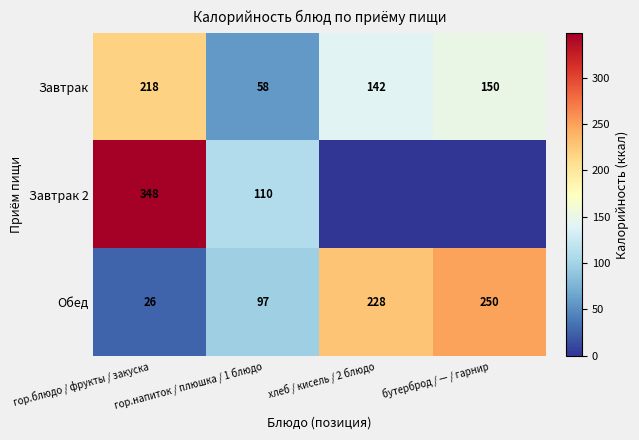

At which label does Обед reach its minimum?

гор.блюдо / фрукты / закуска